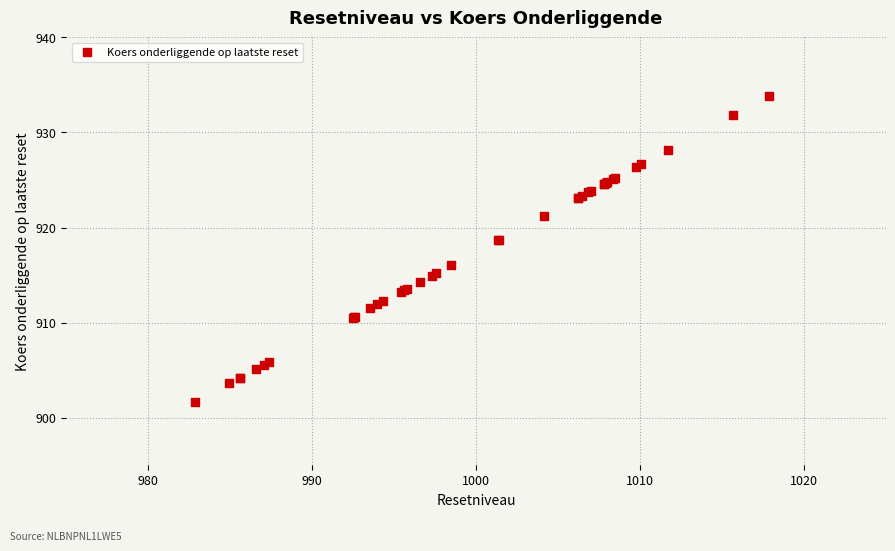

What Y value in the scatter plot is closest to 917?

916.0